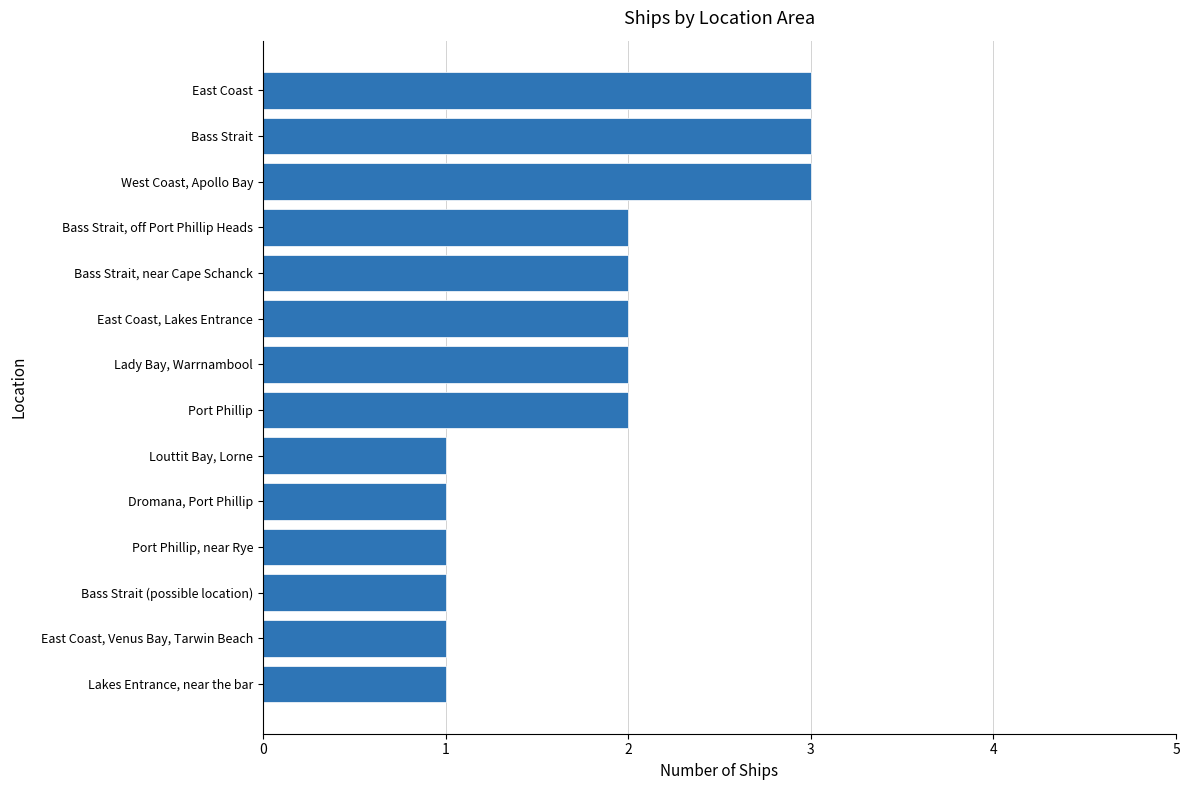

What is the change in value from East Coast, Venus Bay, Tarwin Beach to East Coast, Lakes Entrance?

+1